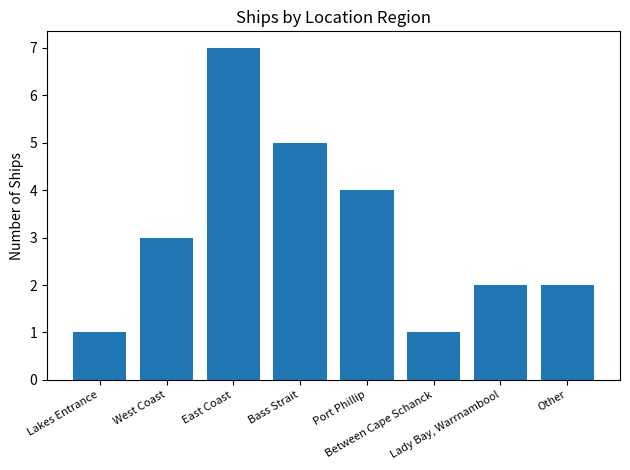

What is the label of the 2nd bar from the right?

Lady Bay, Warrnambool